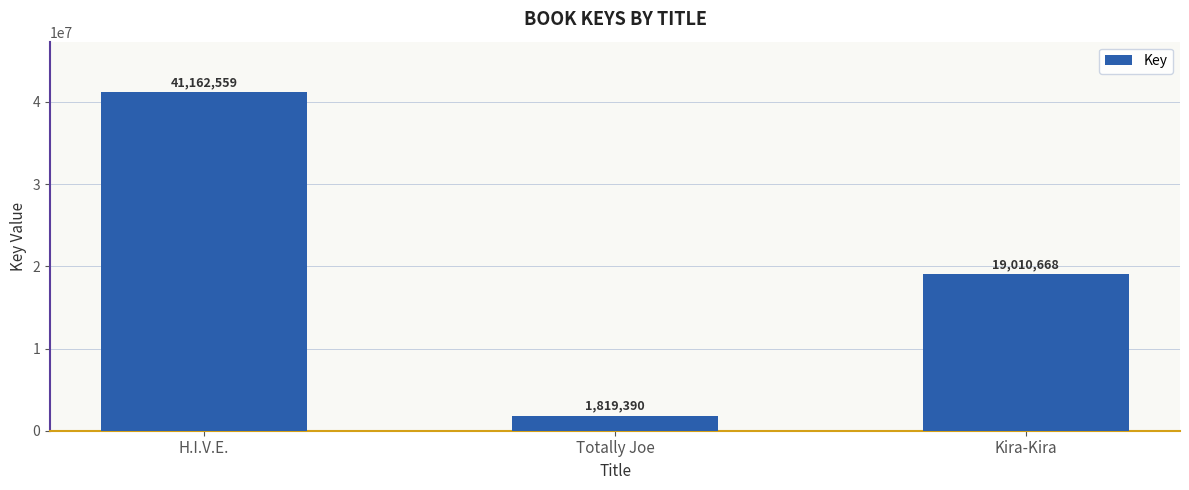

Reading right to left, extract all data points from this chart.

19010668	1819390	41162559